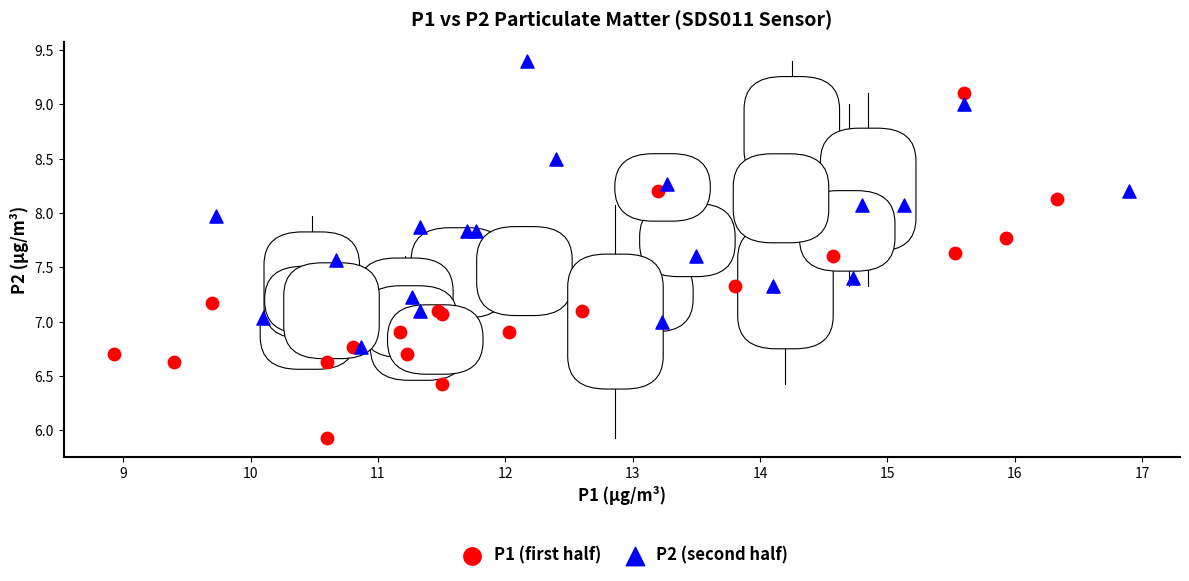

Which series reaches the maximum Y coordinate?

P2 (second half)